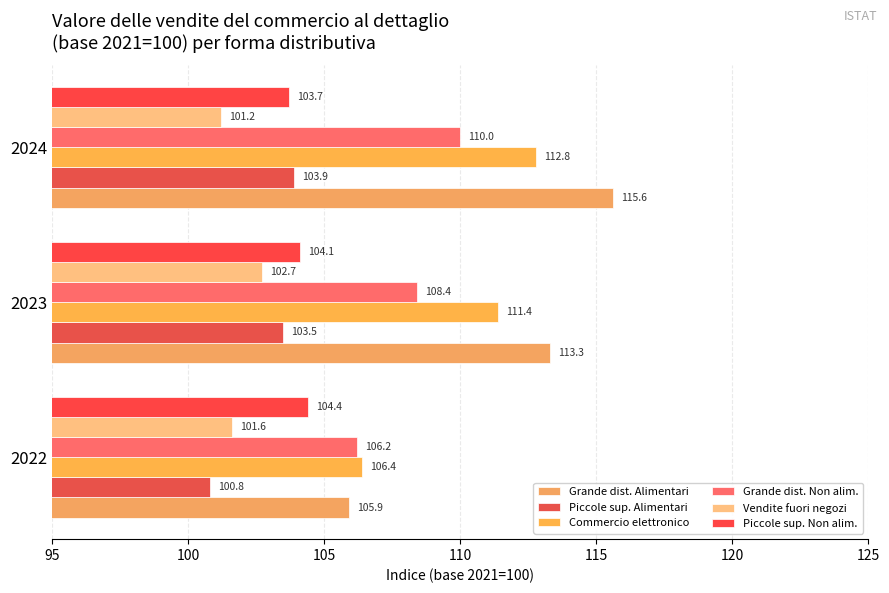

What are all the series names shown in the legend?

Grande dist. Alimentari, Piccole sup. Alimentari, Commercio elettronico, Grande dist. Non alim., Vendite fuori negozi, Piccole sup. Non alim.